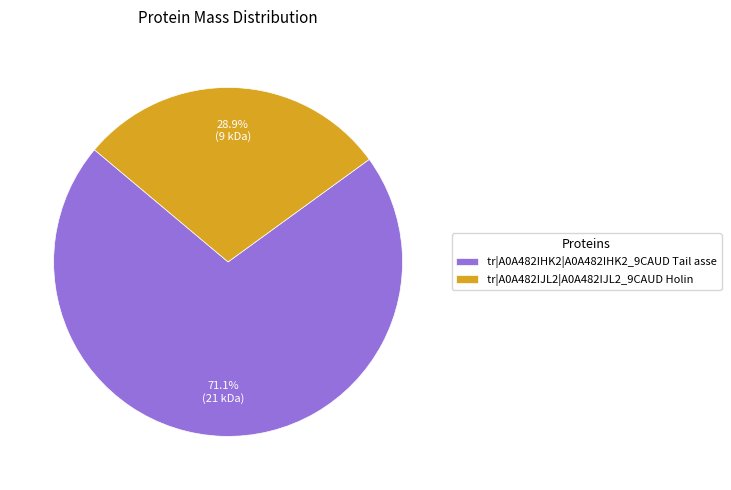

Rank the categories by value from highest to lowest.

tr|A0A482IHK2|A0A482IHK2_9CAUD Tail asse, tr|A0A482IJL2|A0A482IJL2_9CAUD Holin